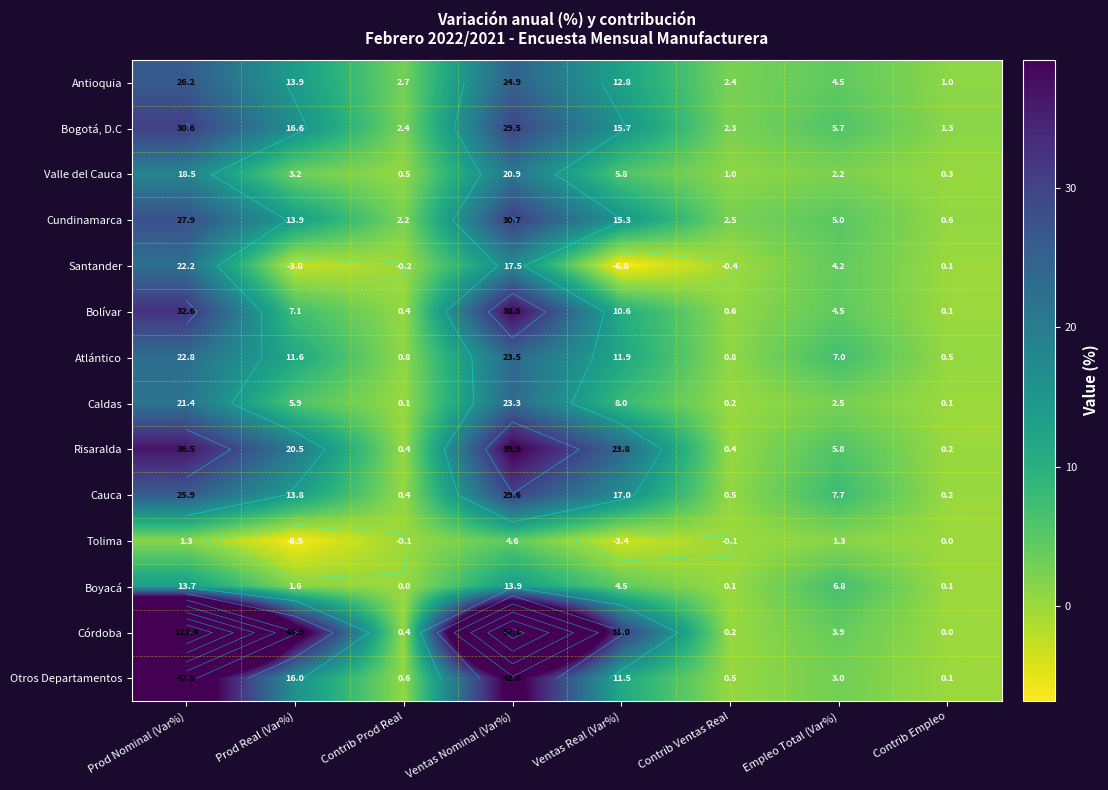

What is the spread (max minus min) of values at Empleo Total (Var%)?

6.4